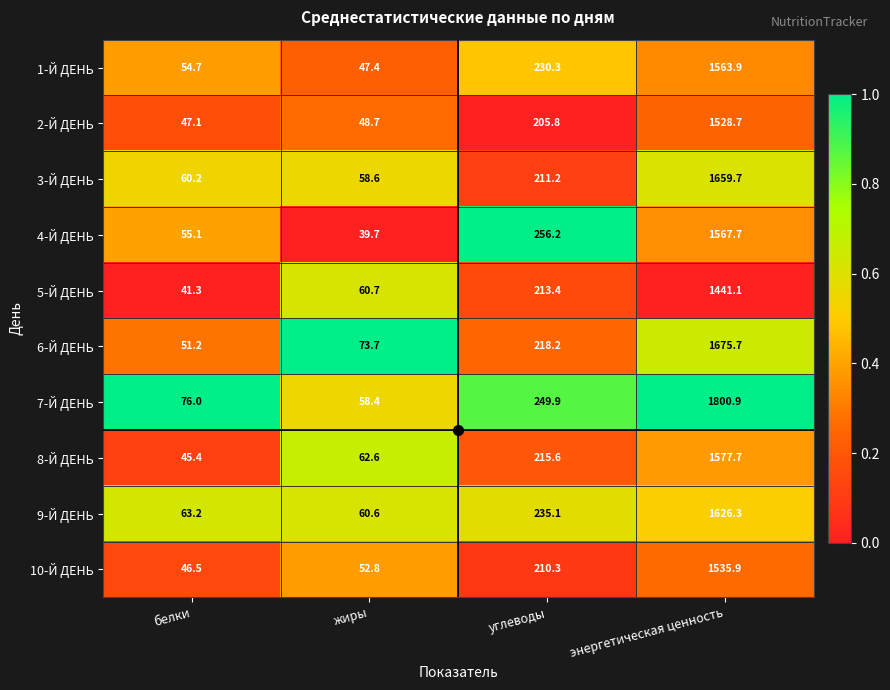

What is the difference between the maximum and minimum values in the 9-Й ДЕНЬ series?

1565.7